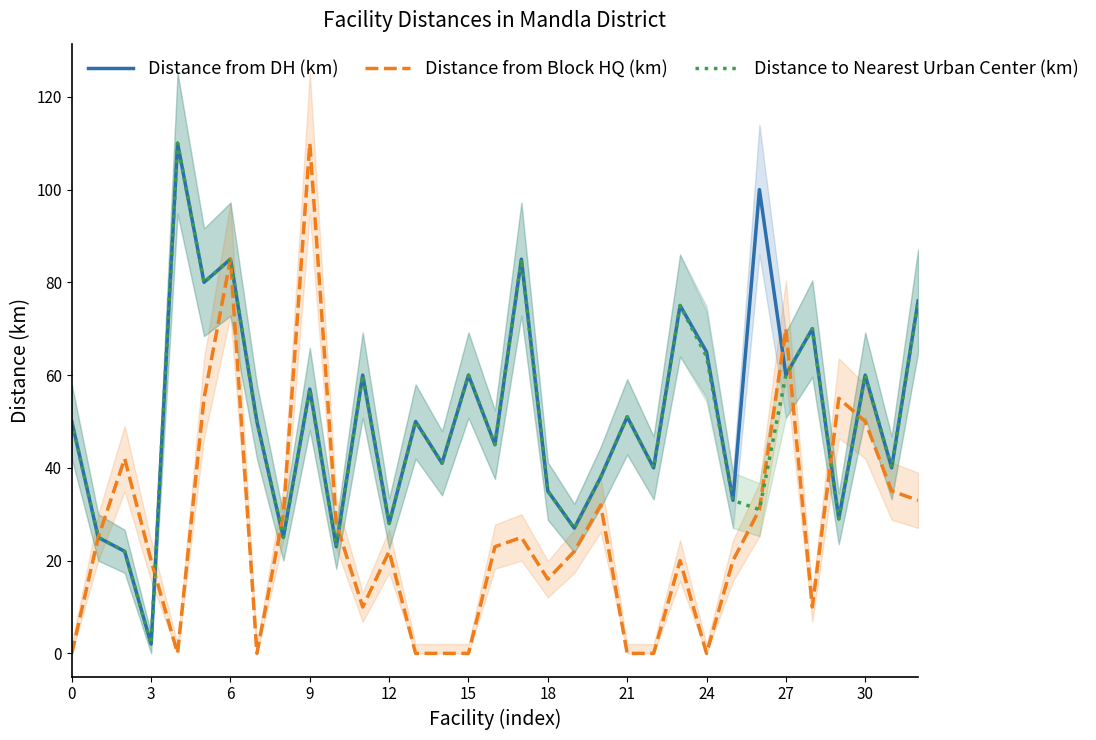

True or false: Distance from DH (km) has a value of 28 at 12.

True